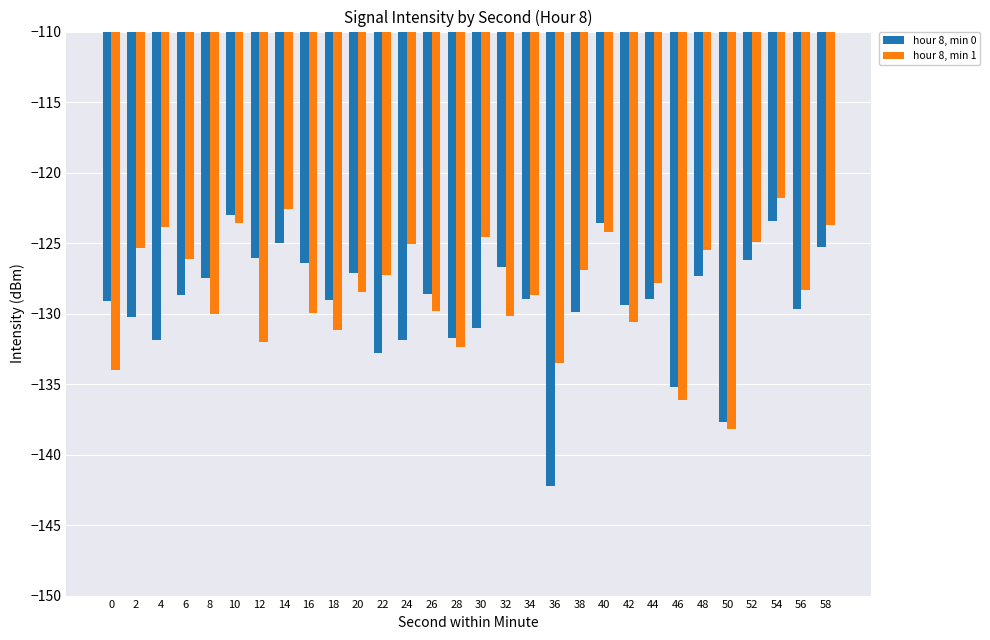

List the series in order of their peak value, highest first.

hour 8, min 1, hour 8, min 0